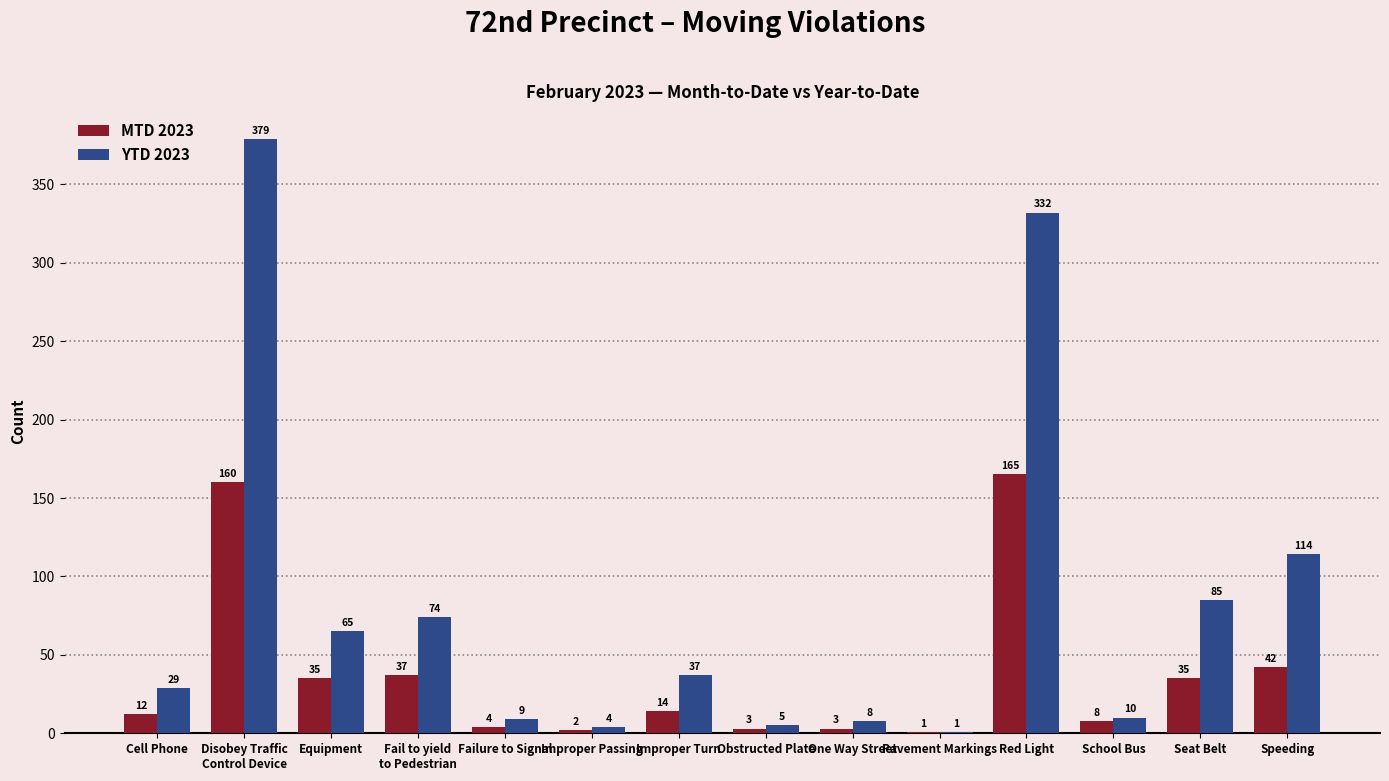

What is the maximum value shown in the chart?

379